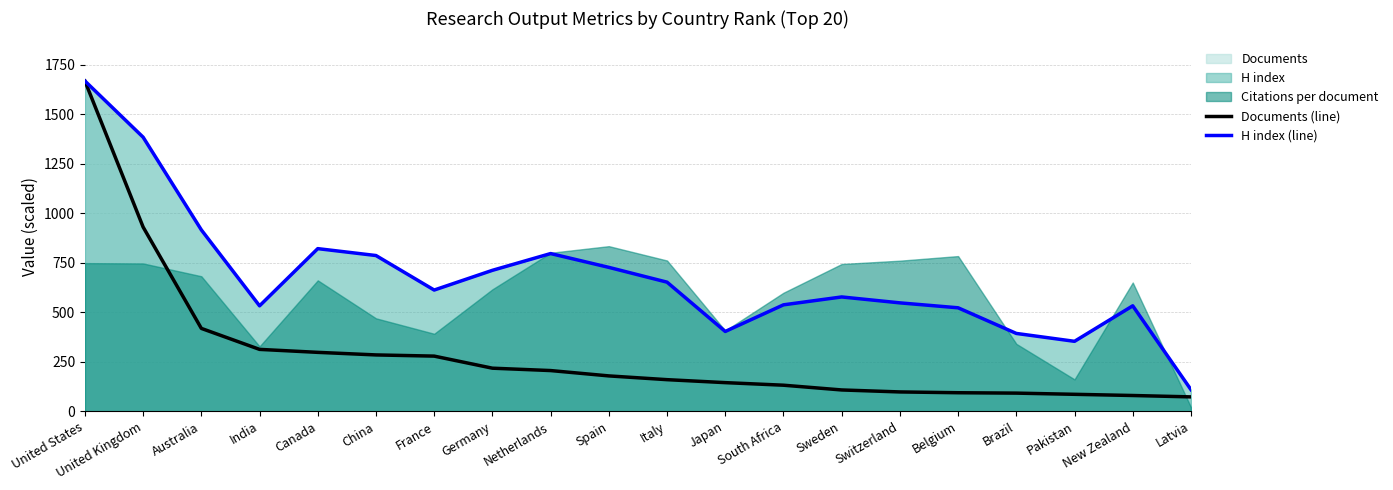

How many lines are shown in the chart?

2